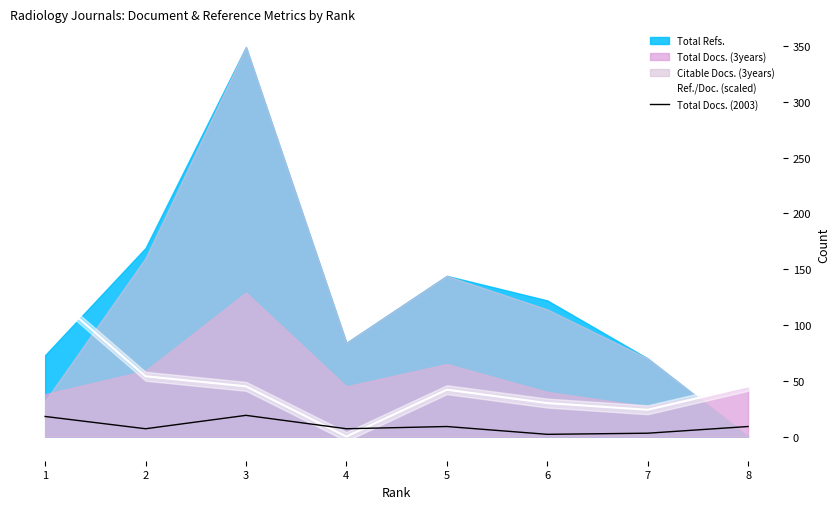

What is the average value of the Ref./Doc. (scaled) series?

46